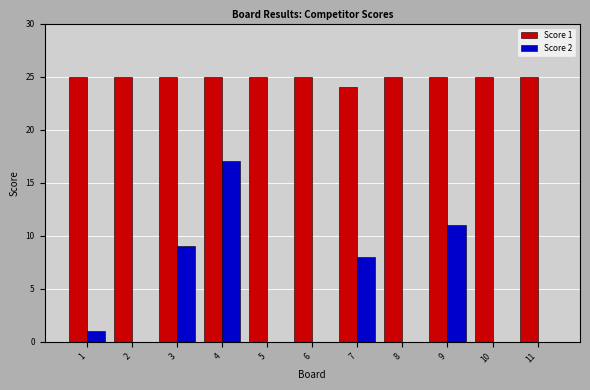

The Score 1 series shows 25 at 3. True or false?

True